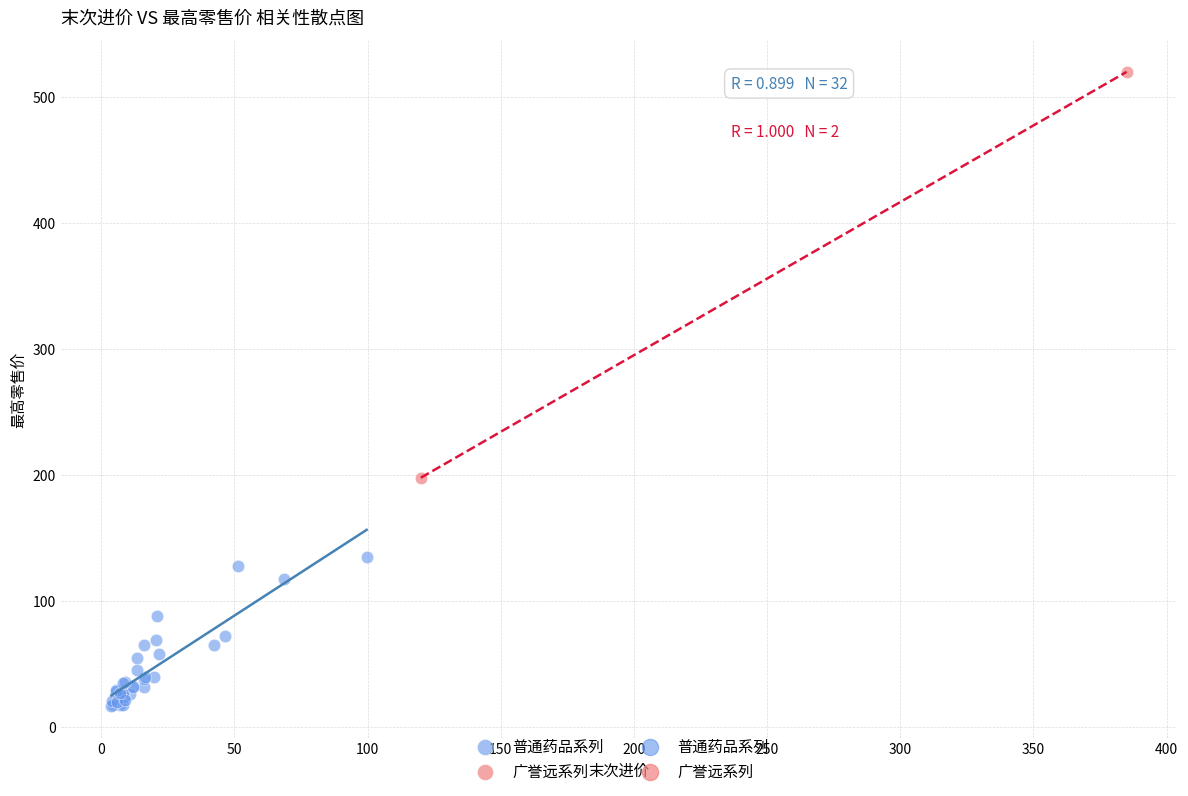

Which series contains the highest Y value?

广誉远系列